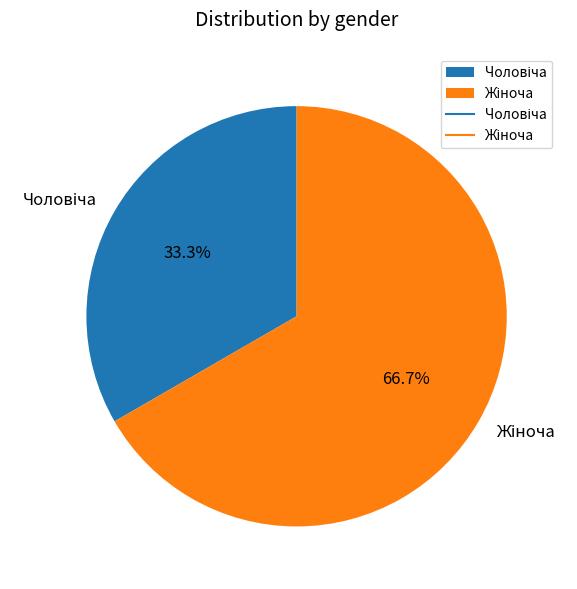

Is there a majority slice in this chart?

Yes